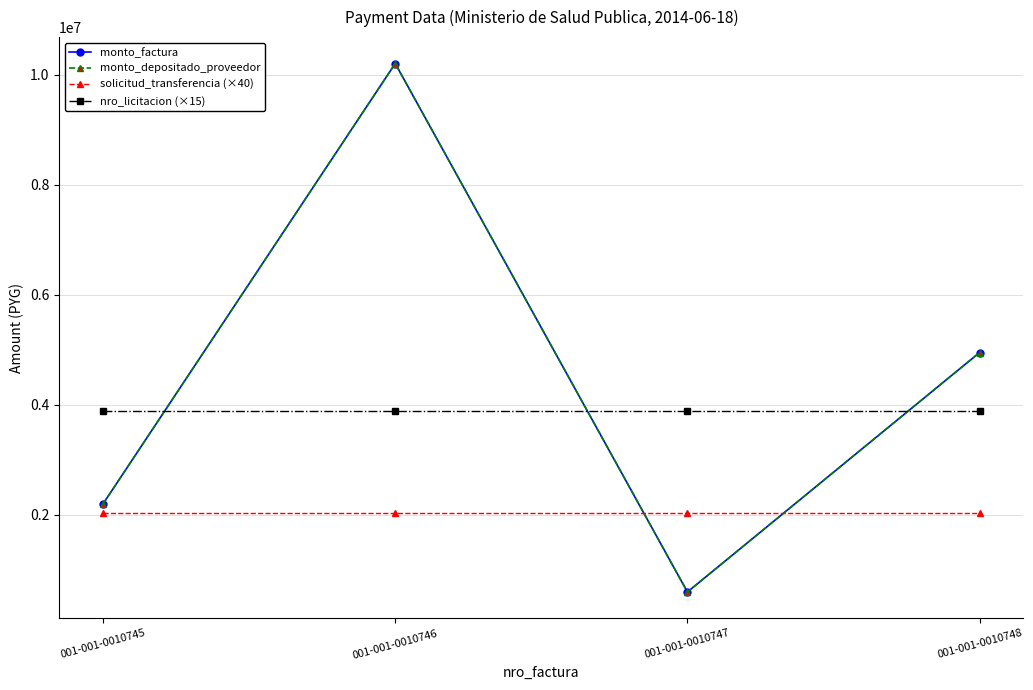

True or false: solicitud_transferencia (×40) and nro_licitacion (×15) cross at least once.

False